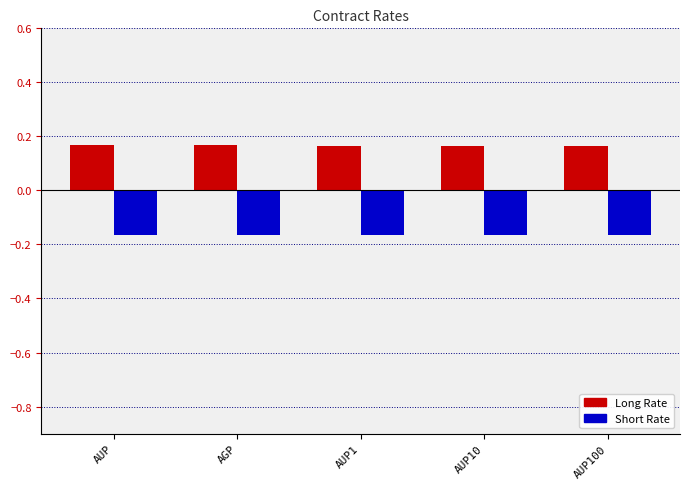

What is the sum of the Long Rate values at AUP1 and AGP?

0.3